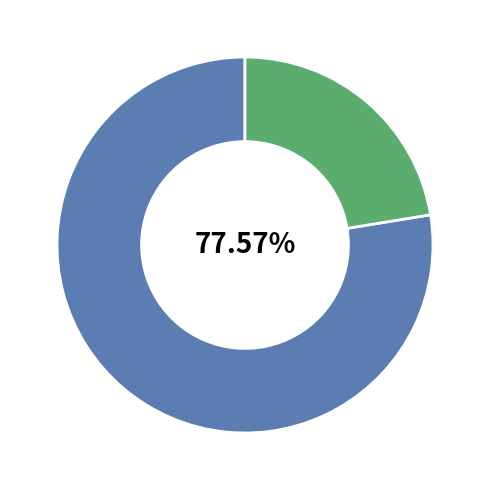

Does any single category account for the majority?

Yes